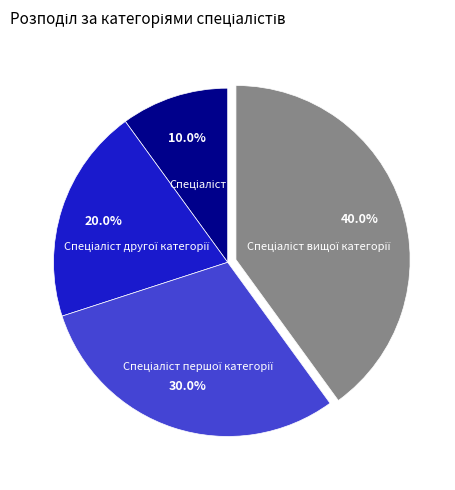

Is there a majority slice in this chart?

No